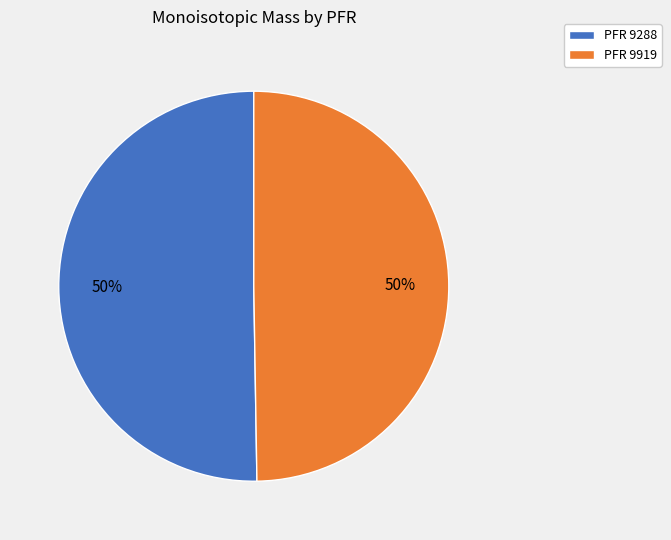

The PFR 9919 slice represents 50% of the pie. True or false?

True